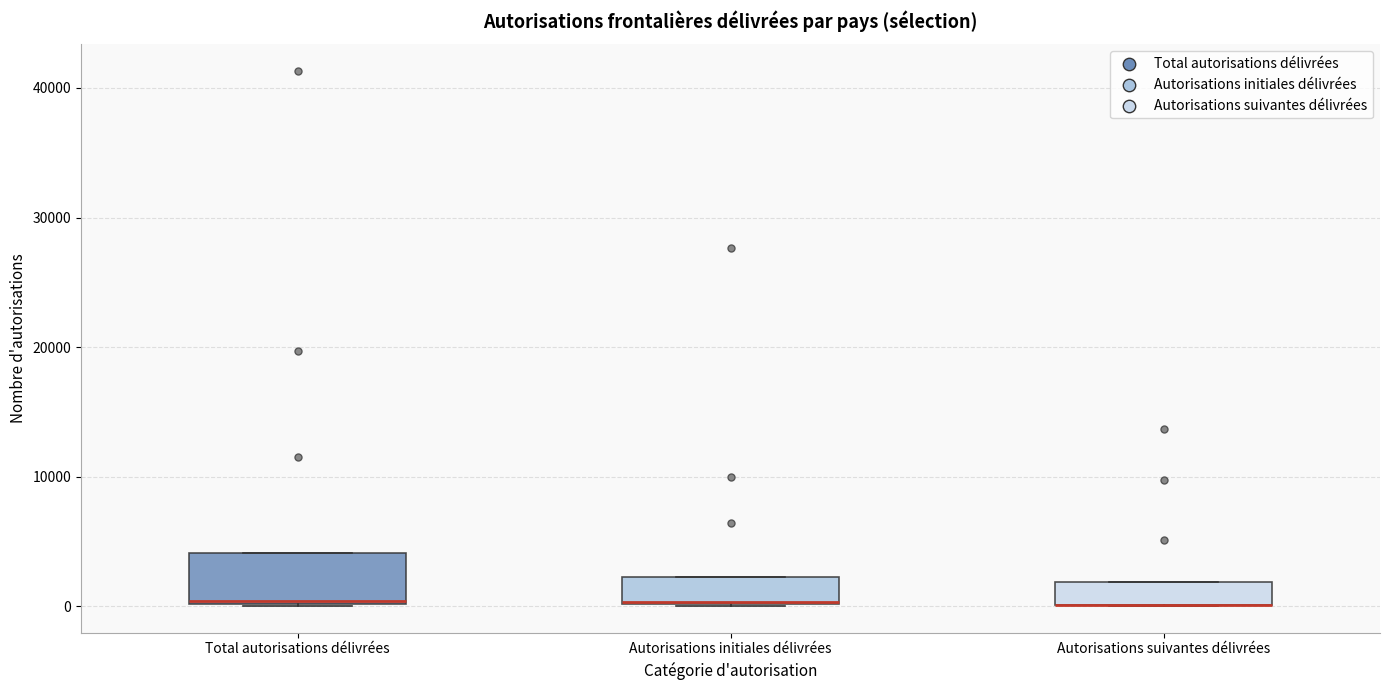

Comparing the boxes themselves (not the whiskers), which one is the tallest?

Total autorisations délivrées